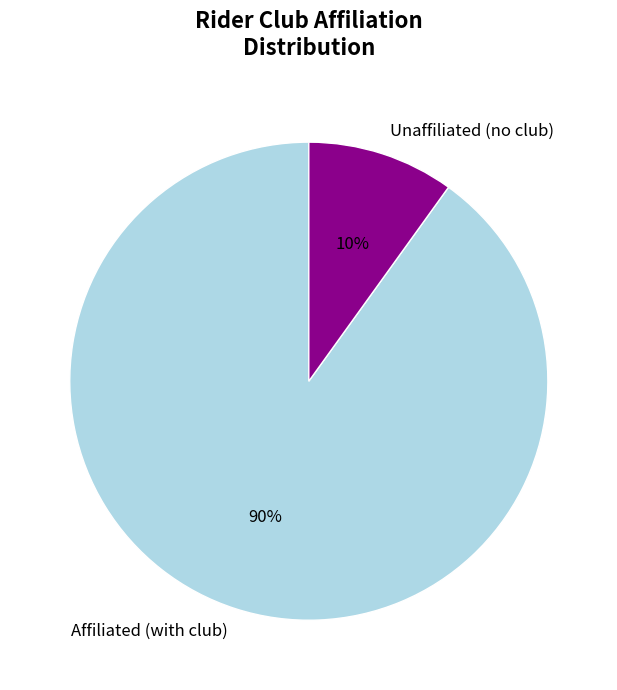

Is the sum of Affiliated (with club) and Unaffiliated (no club) greater than half?

Yes